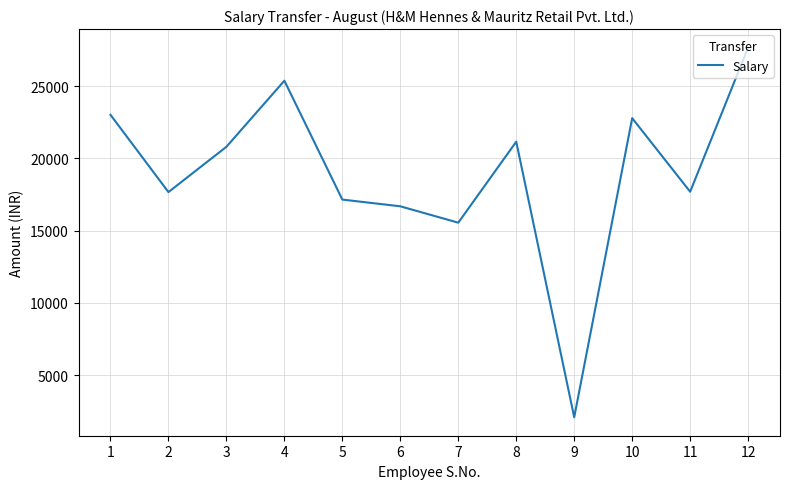

The chart shows a value of 23010 at 1. True or false?

True